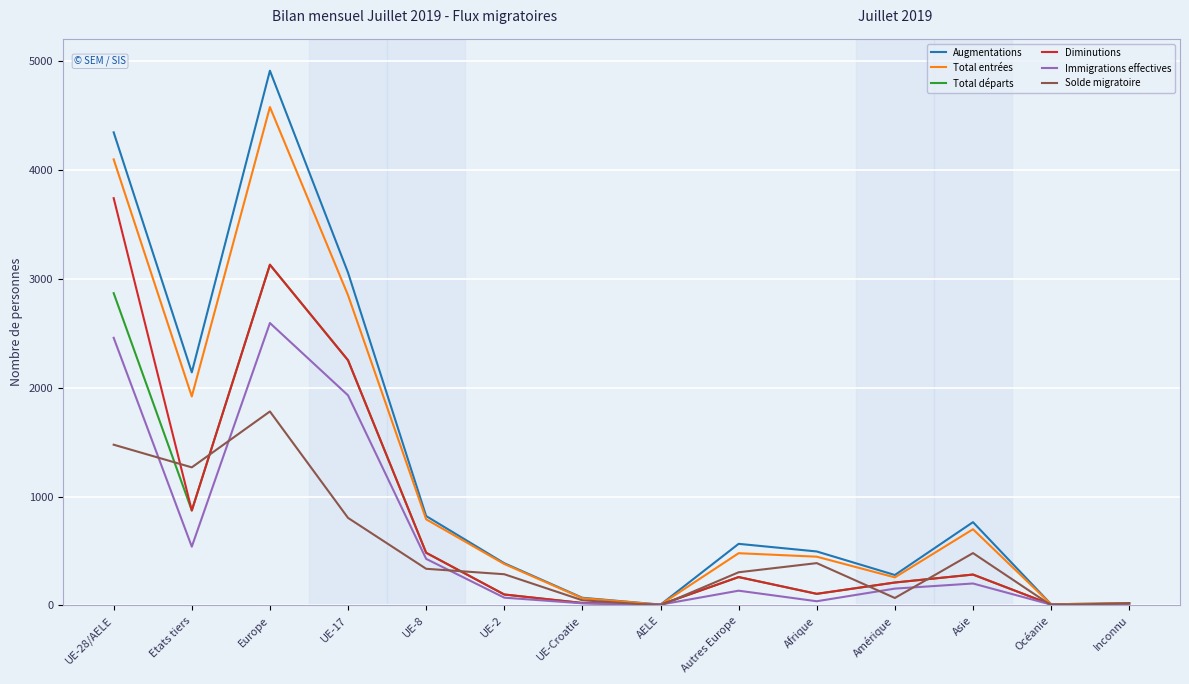

True or false: Augmentations has a value of 280 at Amérique.

True